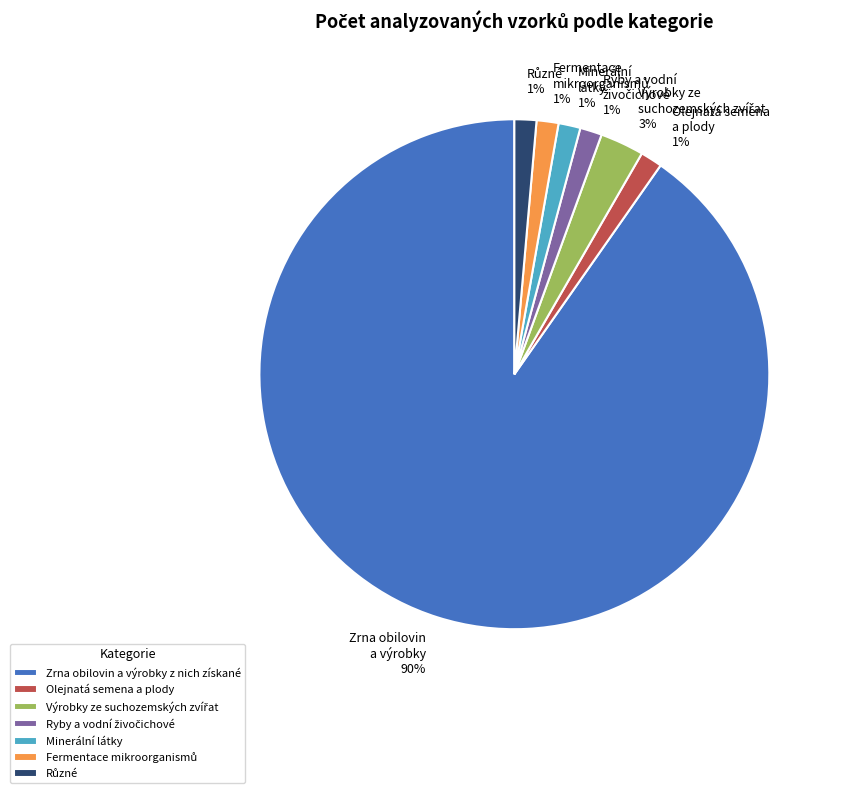

Is it true that Minerální látky is 13% of the pie?

False